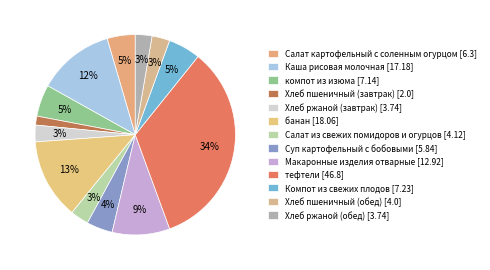

What portion of the pie excludes Компот из свежих плодов?

94.8%